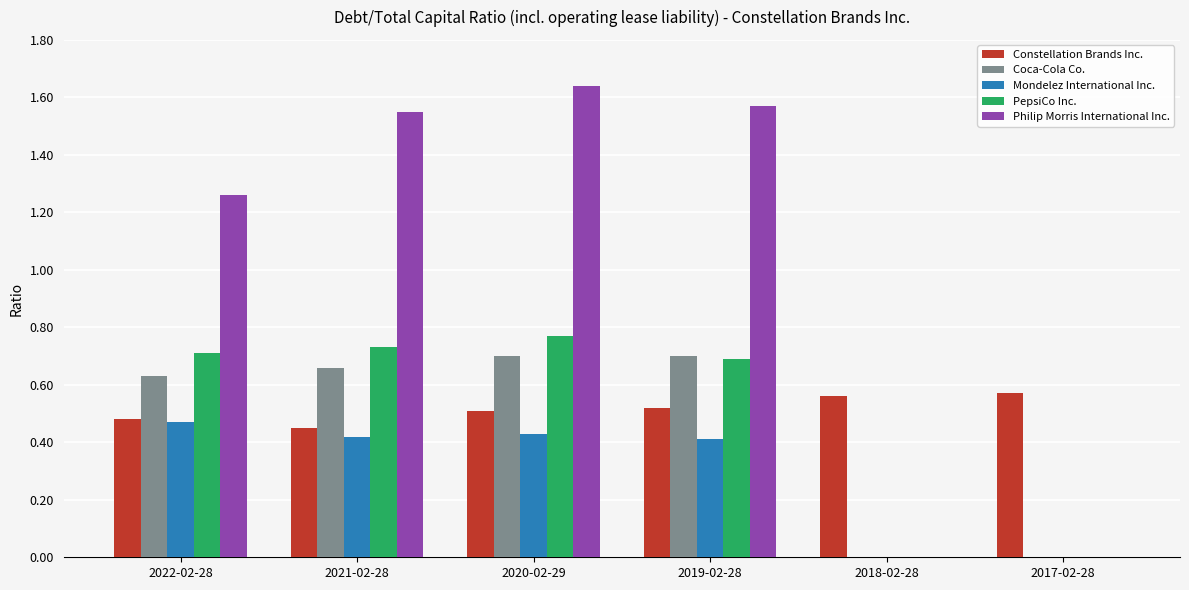

At which category does the chart reach its peak across all series?

2020-02-29